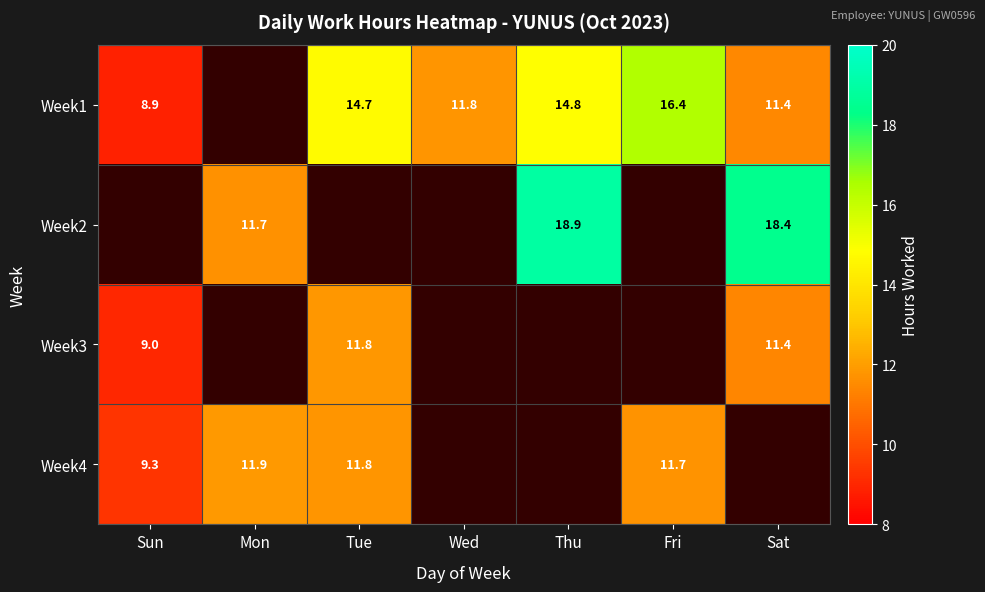

Is the value of Week3 at Sat greater than the value of Week4 at Mon?

No